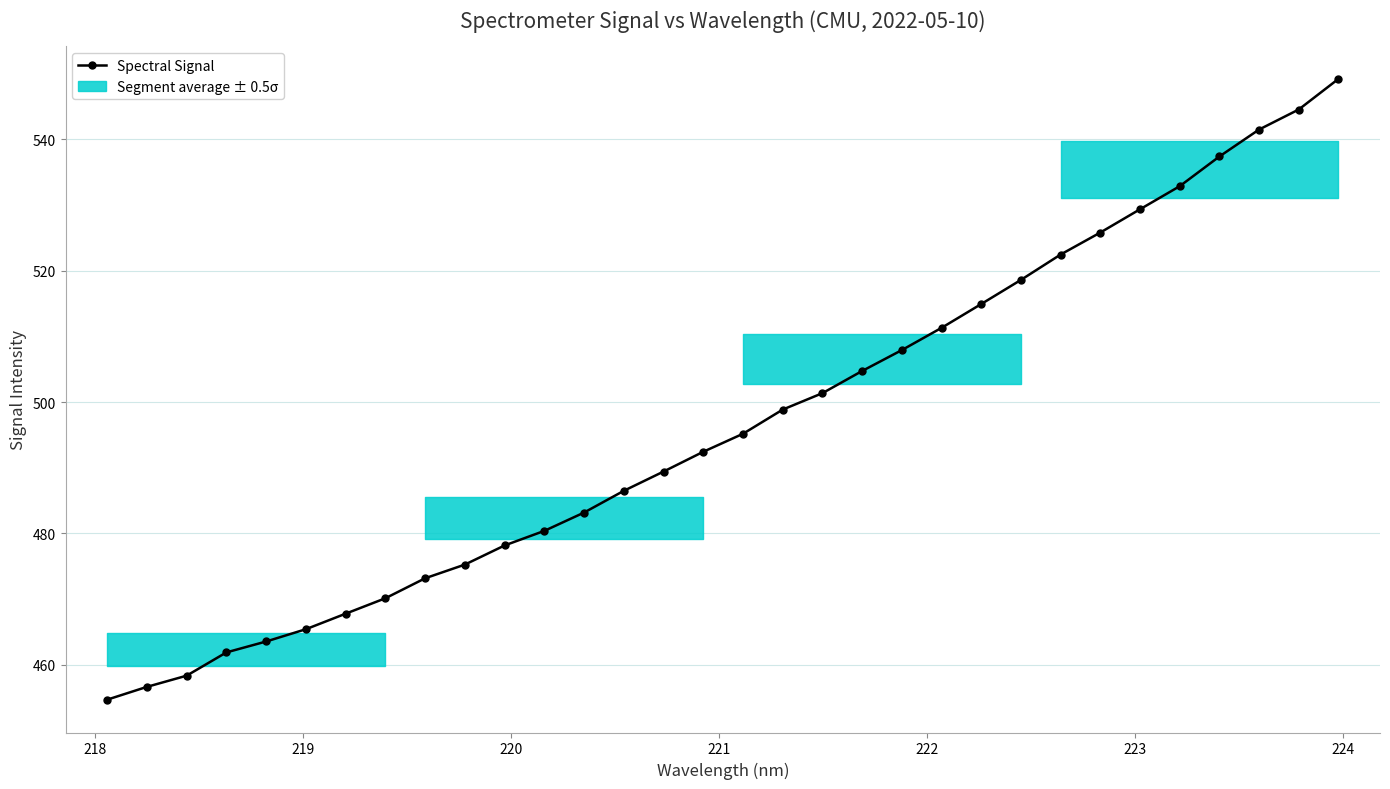

What is the difference between the maximum and minimum values?

94.5